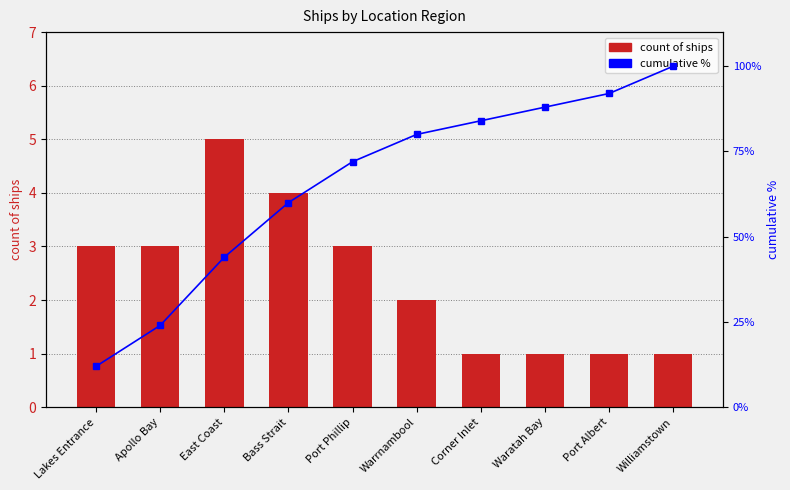

What is the value of the Cumulative % bar at the 8th from the left?

88